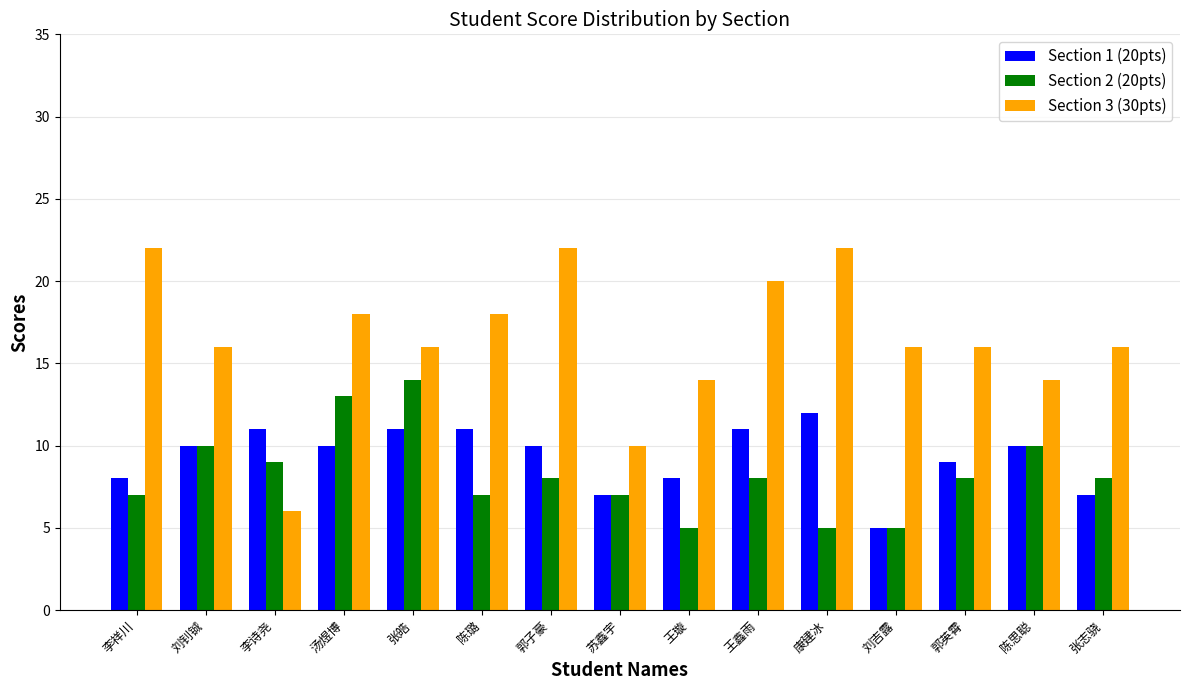

What is the difference between the Section 3 (30pts) values at 康建冰 and 郭英霄?

6